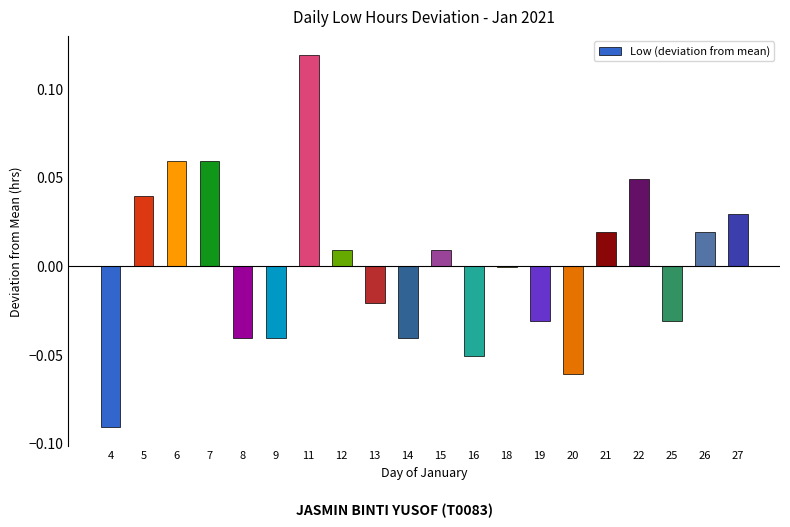

How many data points are above 0?

10